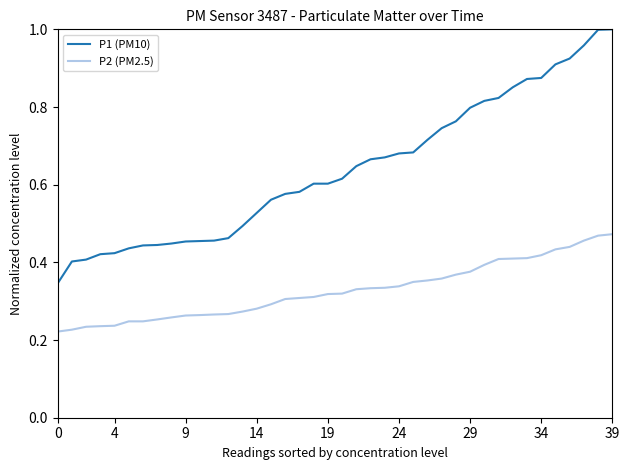

Which series has the largest total across all categories?

P1 (PM10)